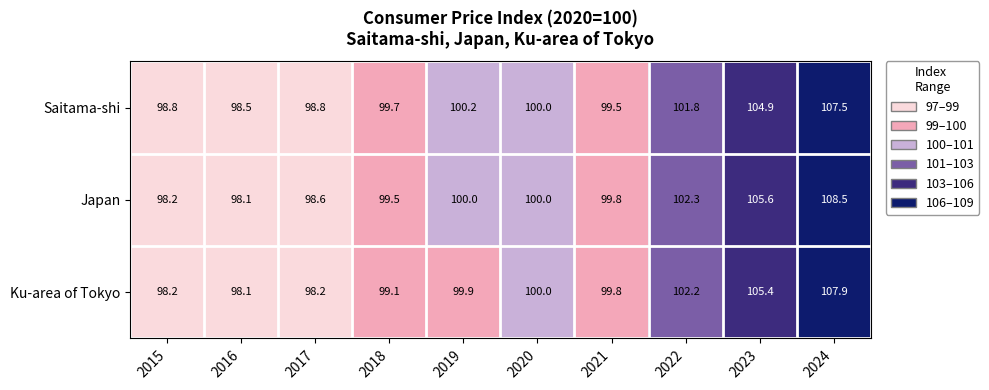

At which category is the sum across all series the highest?

2024